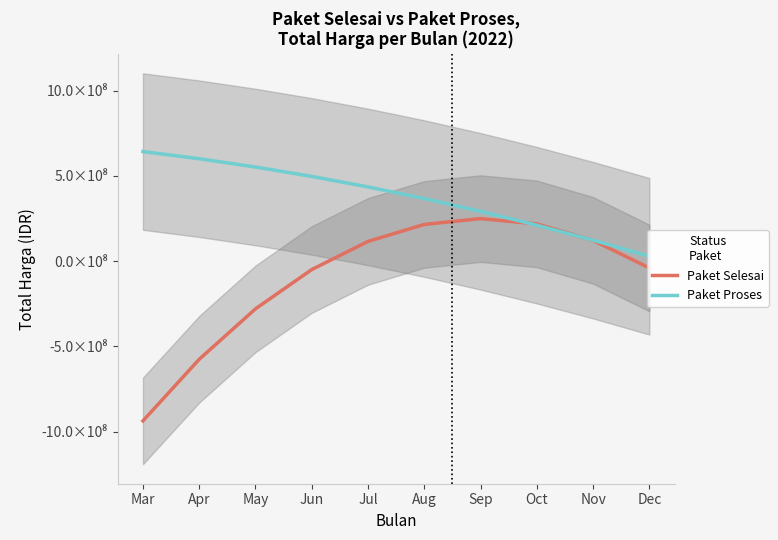

Between Apr and Dec, which series saw the biggest shift?

Paket Proses